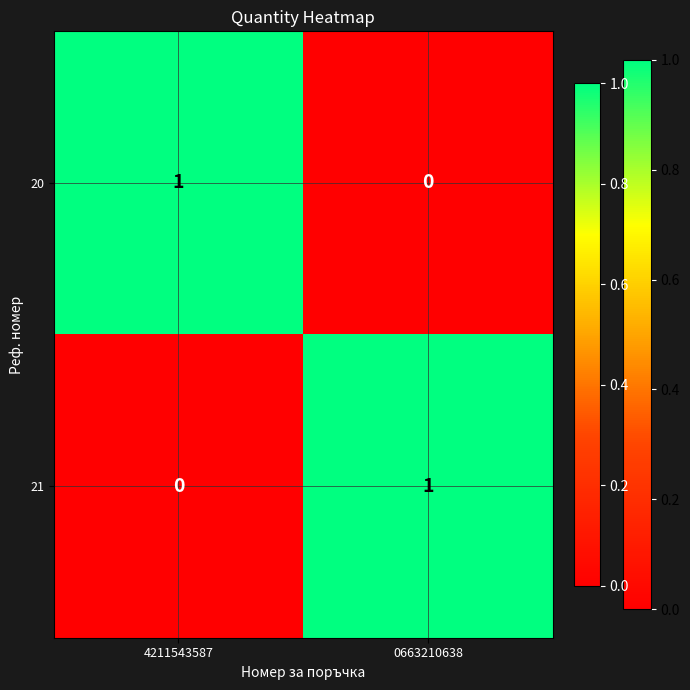

True or false: 21 has a value of 0 at 0663210638.

False